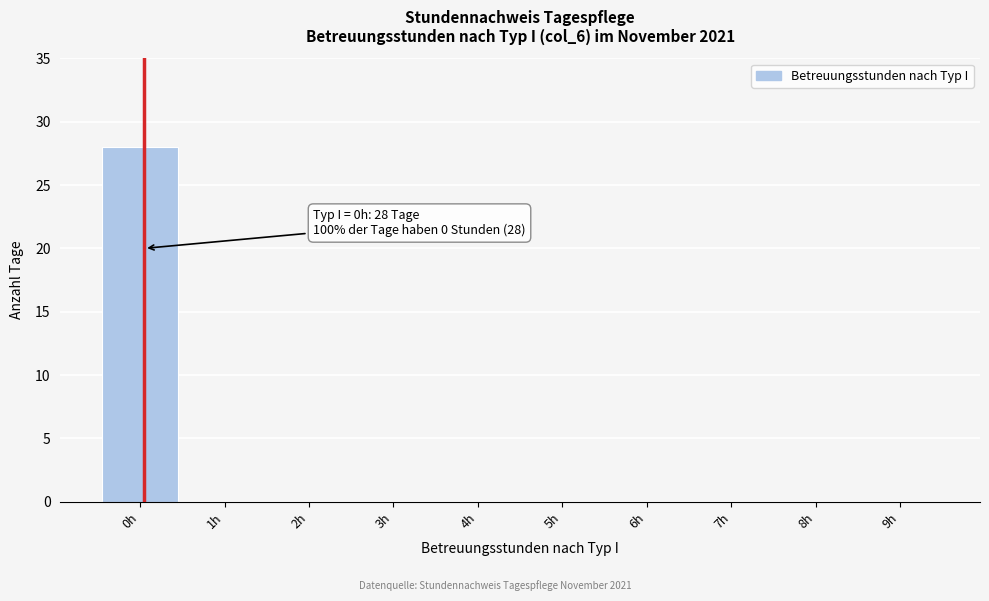

Reading left to right, extract all data points from this chart.

0h=28	1h=0	2h=0	3h=0	4h=0	5h=0	6h=0	7h=0	8h=0	9h=0